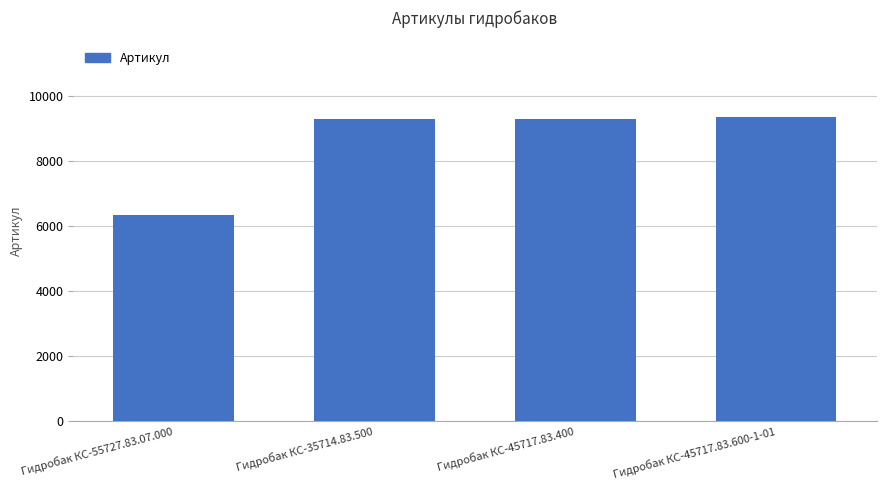

What is the difference between the maximum and minimum values?

3038